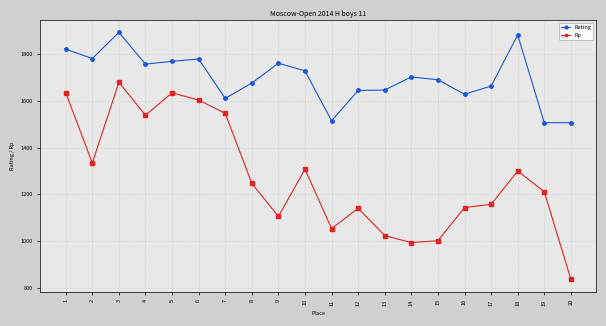

Count the number of data series in this chart.

2